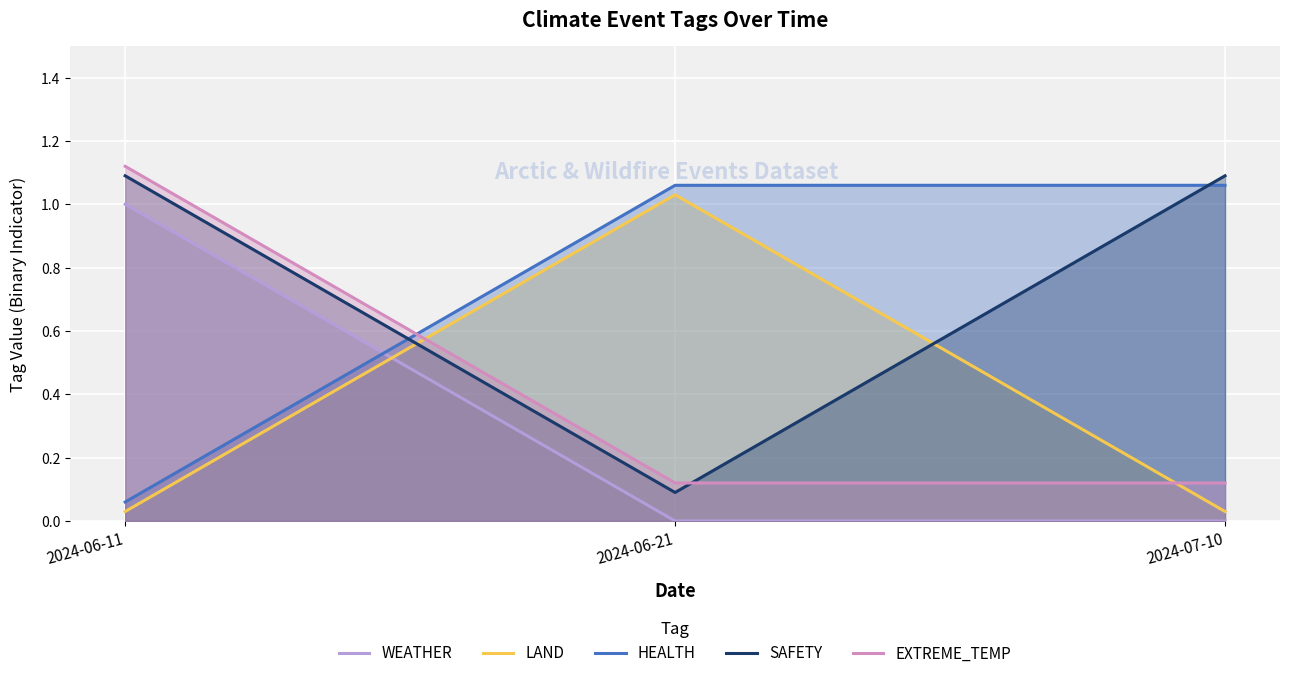

Where is SAFETY nearest to the value 0?

2024-06-21